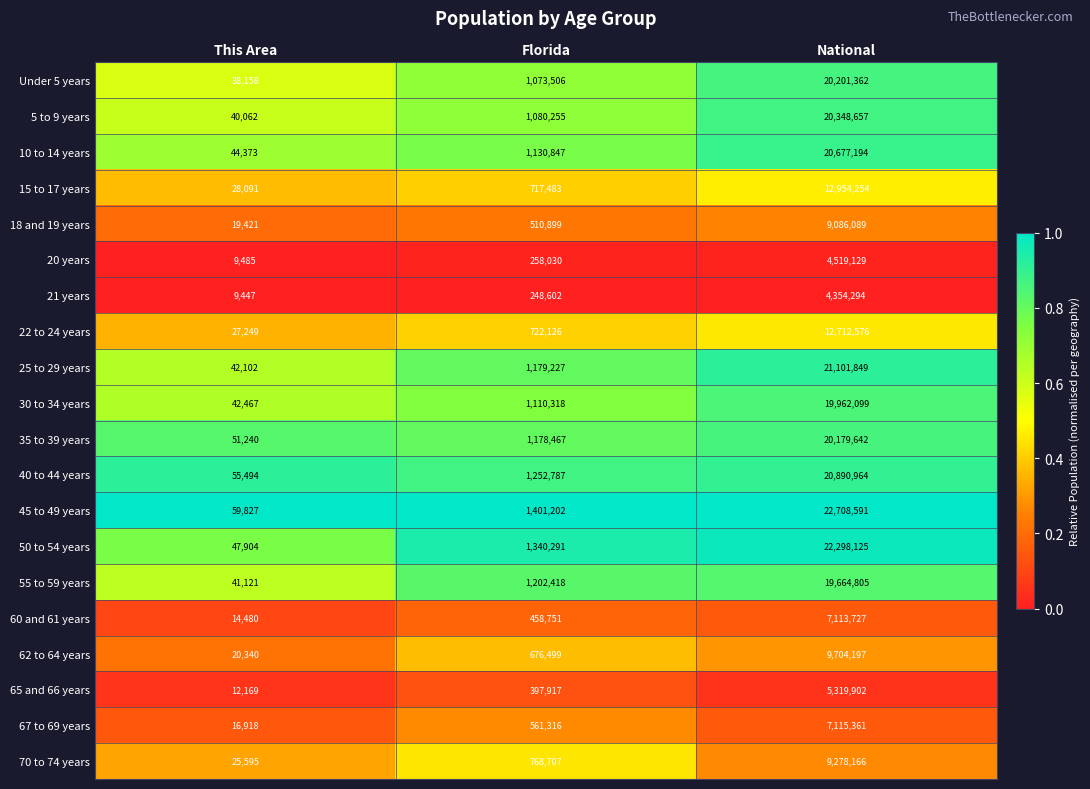

Where is 67 to 69 years nearest to the value 3566139?

Florida